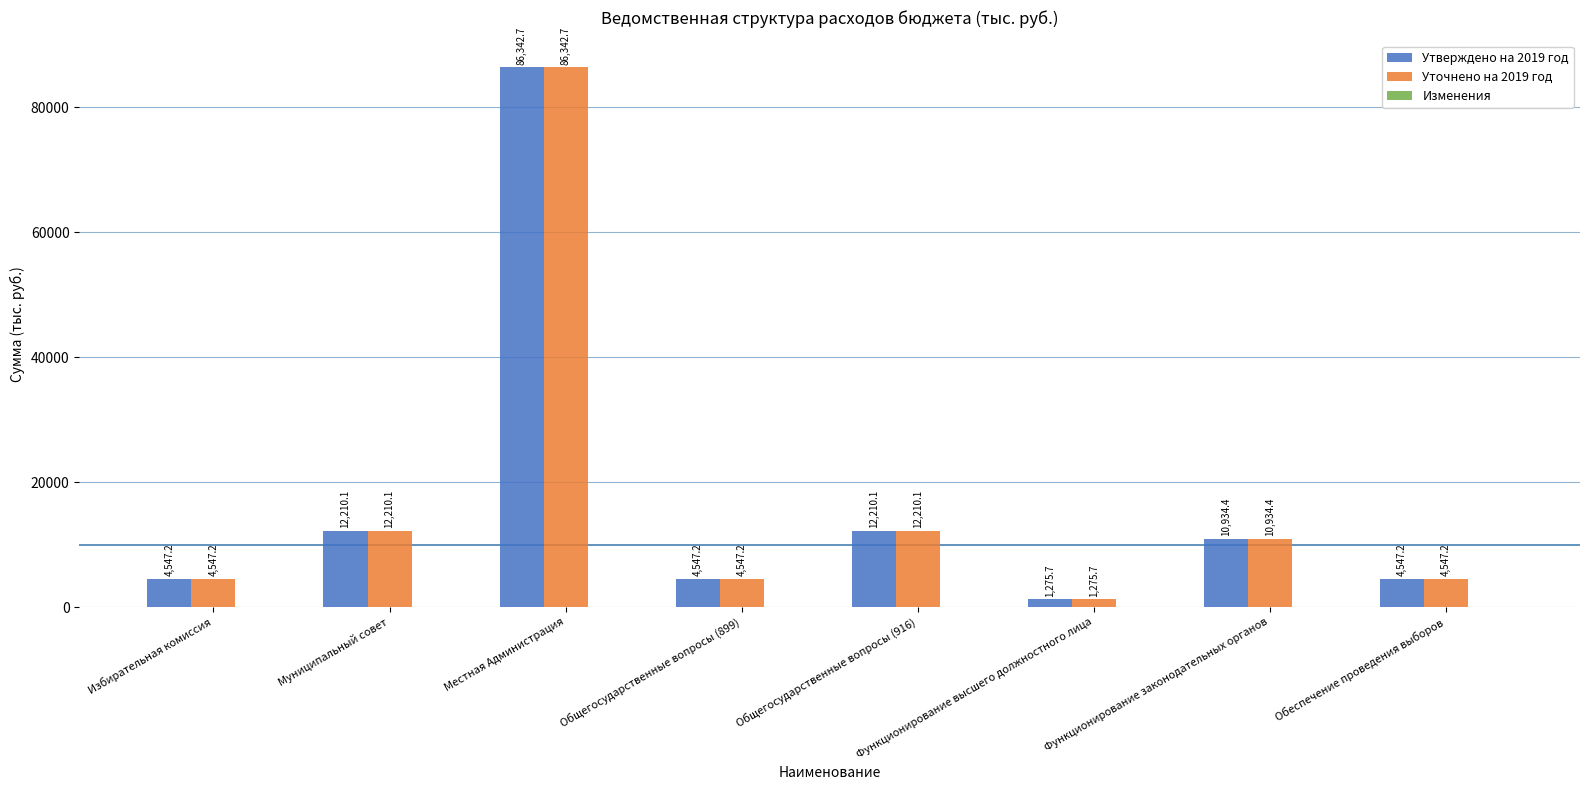

Are the bars horizontal?

No